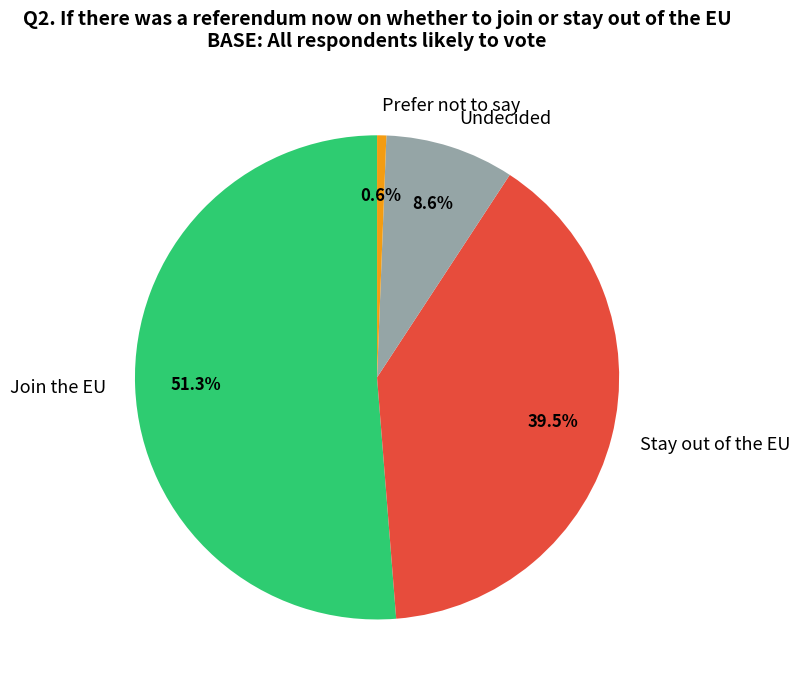

What is the ratio of the value at Stay out of the EU to the value at Join the EU?

0.8